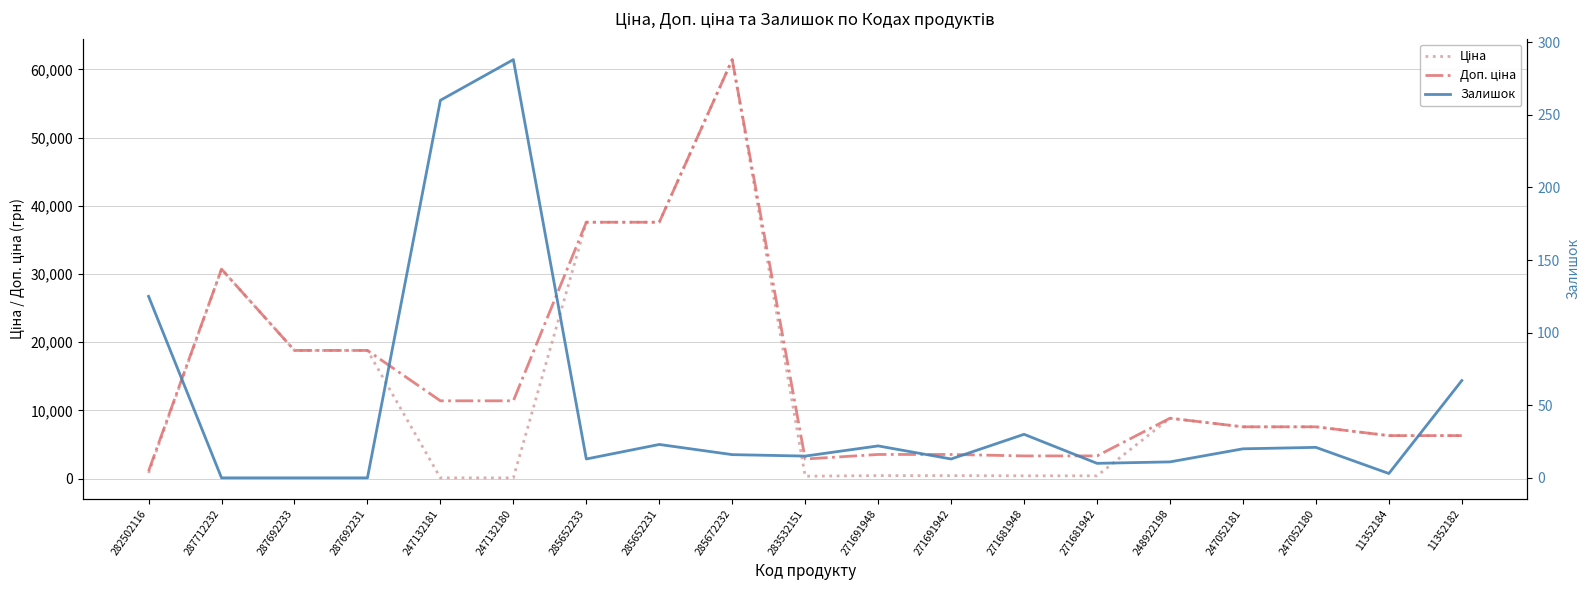

Which series changed the most between 247132180 and 285652231?

Ціна